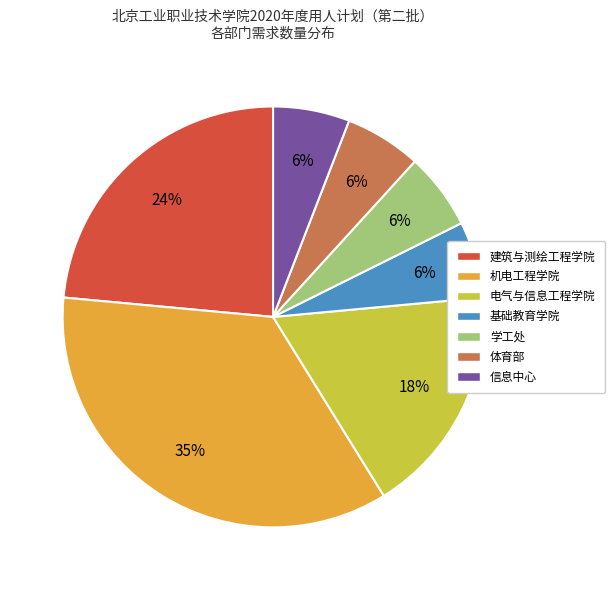

To the nearest percent, what portion does 体育部 represent?

6%